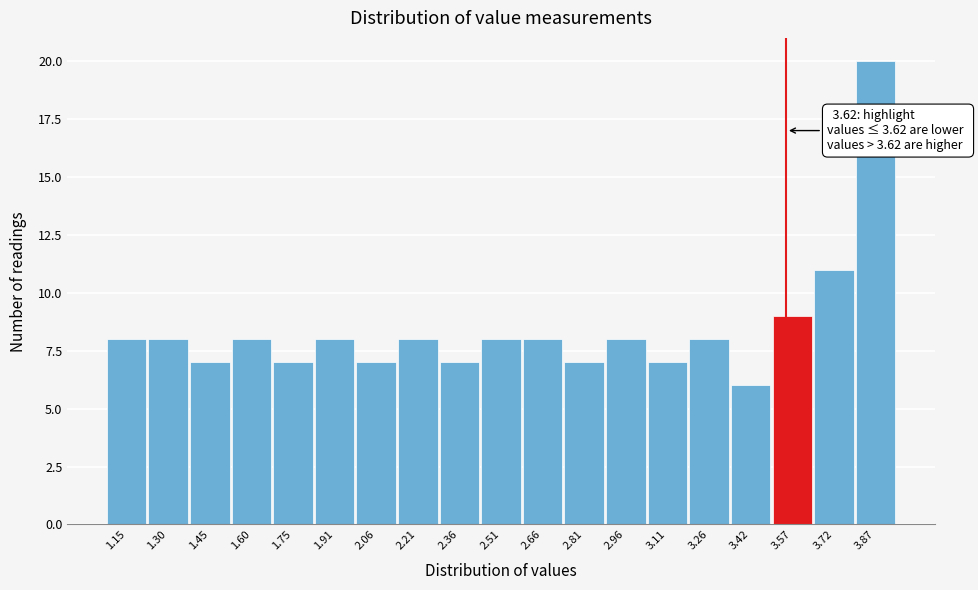

Reading left to right, extract all data points from this chart.

1.15=8	1.30=8	1.45=7	1.60=8	1.75=7	1.91=8	2.06=7	2.21=8	2.36=7	2.51=8	2.66=8	2.81=7	2.96=8	3.11=7	3.26=8	3.42=6	3.57=9	3.72=11	3.87=20